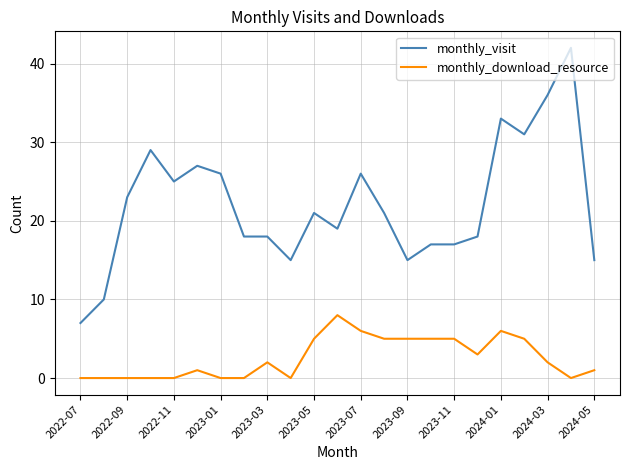

Which series has the largest range (max minus min)?

monthly_visit